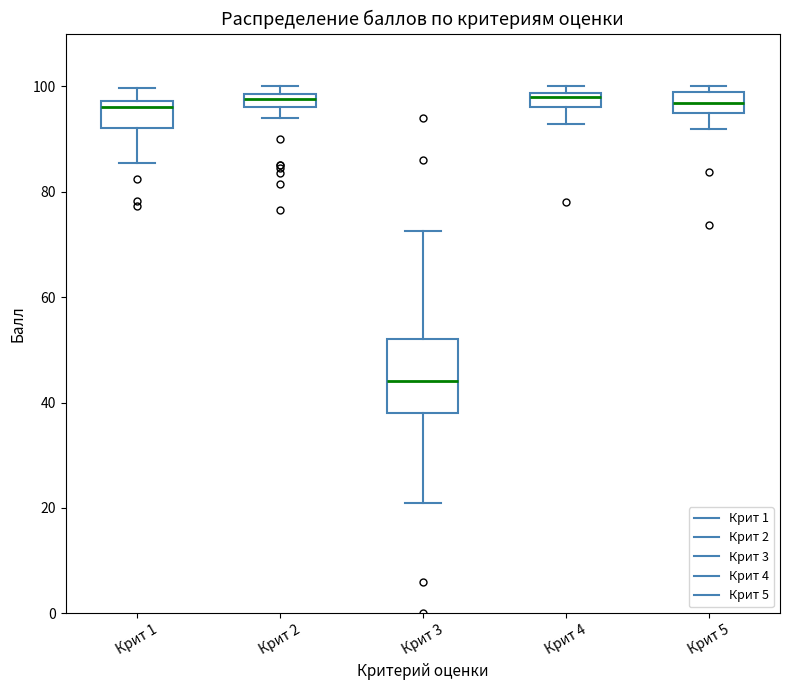

Where is the lower edge of the box for Крит 2 on the y-axis? The values are not printed on the chart, so give them approximately, as read against the axis.

96